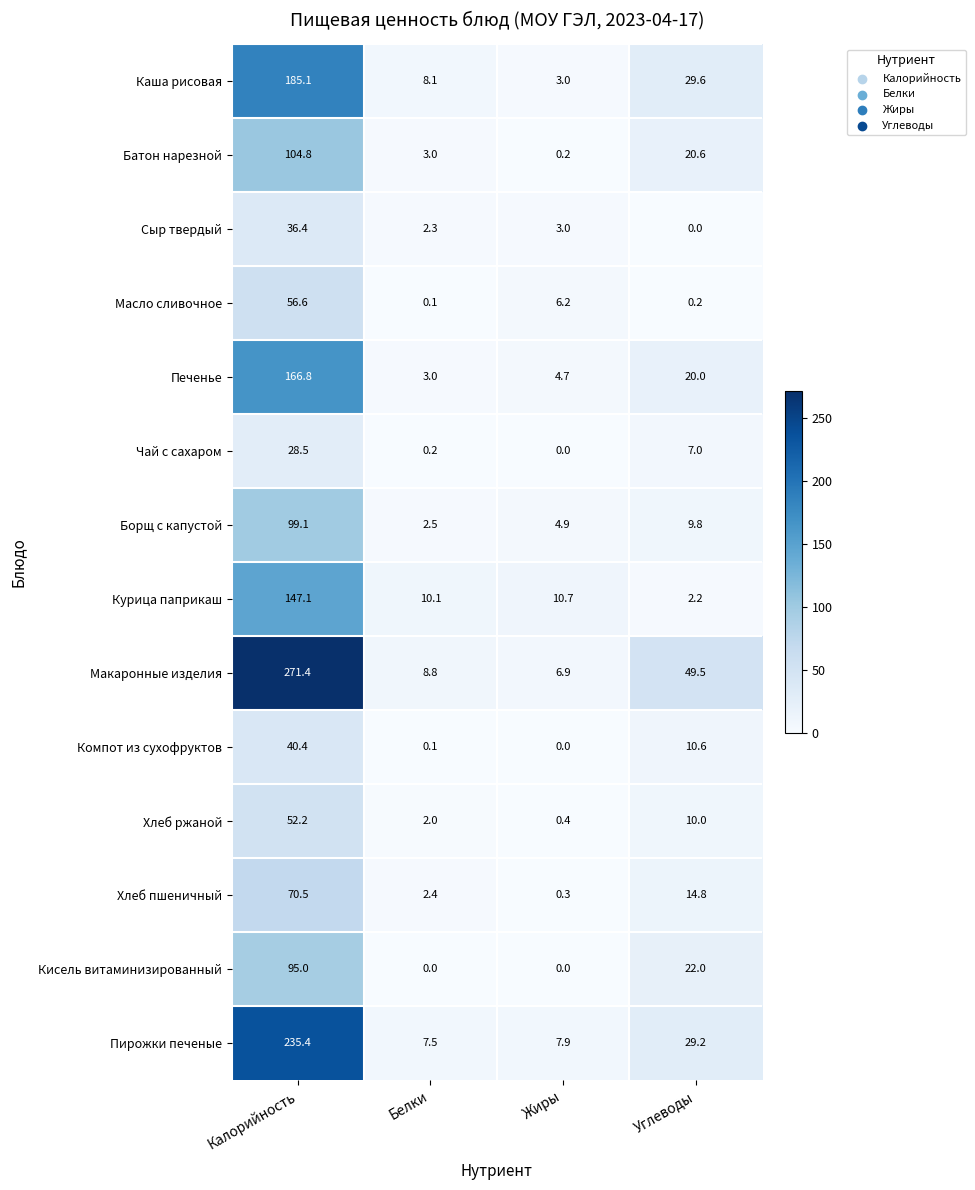

List the labels in order of Печенье value, largest first.

Калорийность, Углеводы, Жиры, Белки